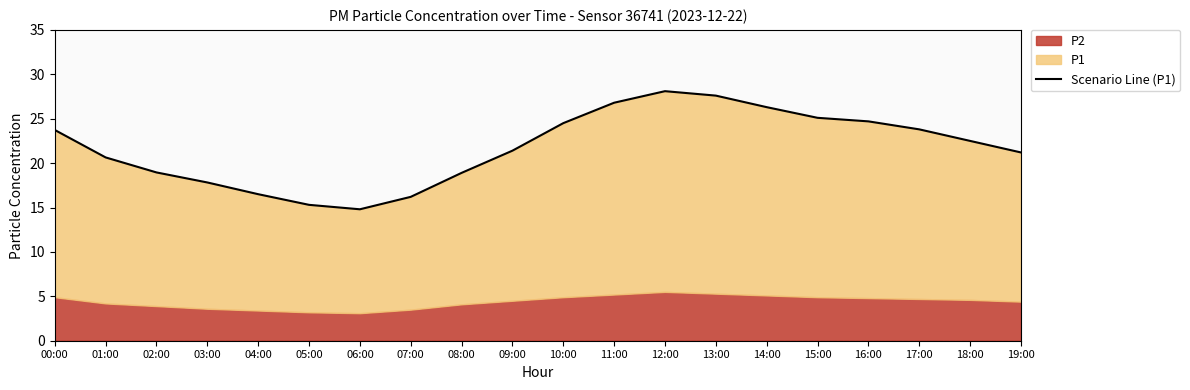

The chart shows a value of 21.4 at 09:00. True or false?

True